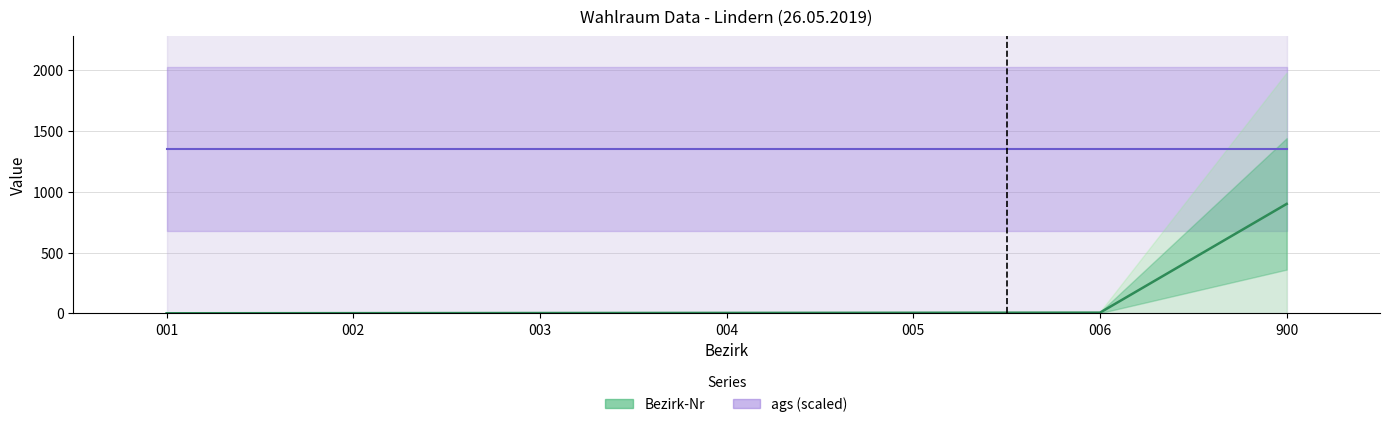

What is the sum of all Bezirk-Nr values?

921